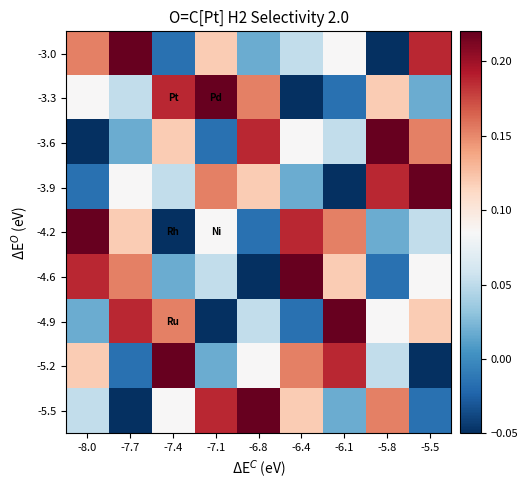

Reading right to left, extract all data points from this chart.

-3.0: -5.5=0.2	-5.8=-0.1	-6.1=0.1	-6.4=0.1	-6.8=0.0	-7.1=0.1	-7.4=-0.0	-7.7=0.2	-8.0=0.2
-3.3: -5.5=0.0	-5.8=0.1	-6.1=-0.0	-6.4=-0.1	-6.8=0.2	-7.1=0.2	-7.4=0.2	-7.7=0.1	-8.0=0.1
-3.6: -5.5=0.2	-5.8=0.2	-6.1=0.1	-6.4=0.1	-6.8=0.2	-7.1=-0.0	-7.4=0.1	-7.7=0.0	-8.0=-0.1
-3.9: -5.5=0.2	-5.8=0.2	-6.1=-0.1	-6.4=0.0	-6.8=0.1	-7.1=0.2	-7.4=0.1	-7.7=0.1	-8.0=-0.0
-4.2: -5.5=0.1	-5.8=0.0	-6.1=0.2	-6.4=0.2	-6.8=-0.0	-7.1=0.1	-7.4=-0.1	-7.7=0.1	-8.0=0.2
-4.6: -5.5=0.1	-5.8=-0.0	-6.1=0.1	-6.4=0.2	-6.8=-0.1	-7.1=0.1	-7.4=0.0	-7.7=0.2	-8.0=0.2
-4.9: -5.5=0.1	-5.8=0.1	-6.1=0.2	-6.4=-0.0	-6.8=0.1	-7.1=-0.1	-7.4=0.2	-7.7=0.2	-8.0=0.0
-5.2: -5.5=-0.1	-5.8=0.1	-6.1=0.2	-6.4=0.2	-6.8=0.1	-7.1=0.0	-7.4=0.2	-7.7=-0.0	-8.0=0.1
-5.5: -5.5=-0.0	-5.8=0.2	-6.1=0.0	-6.4=0.1	-6.8=0.2	-7.1=0.2	-7.4=0.1	-7.7=-0.1	-8.0=0.1